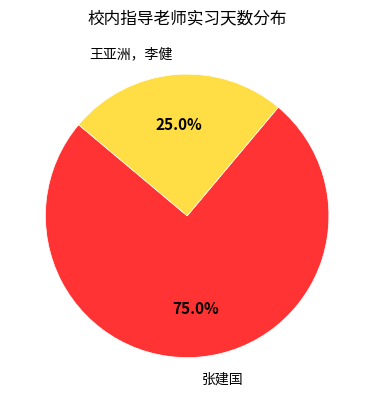

What is the total percentage of 张建国 and 王亚洲，李健?

100.0%